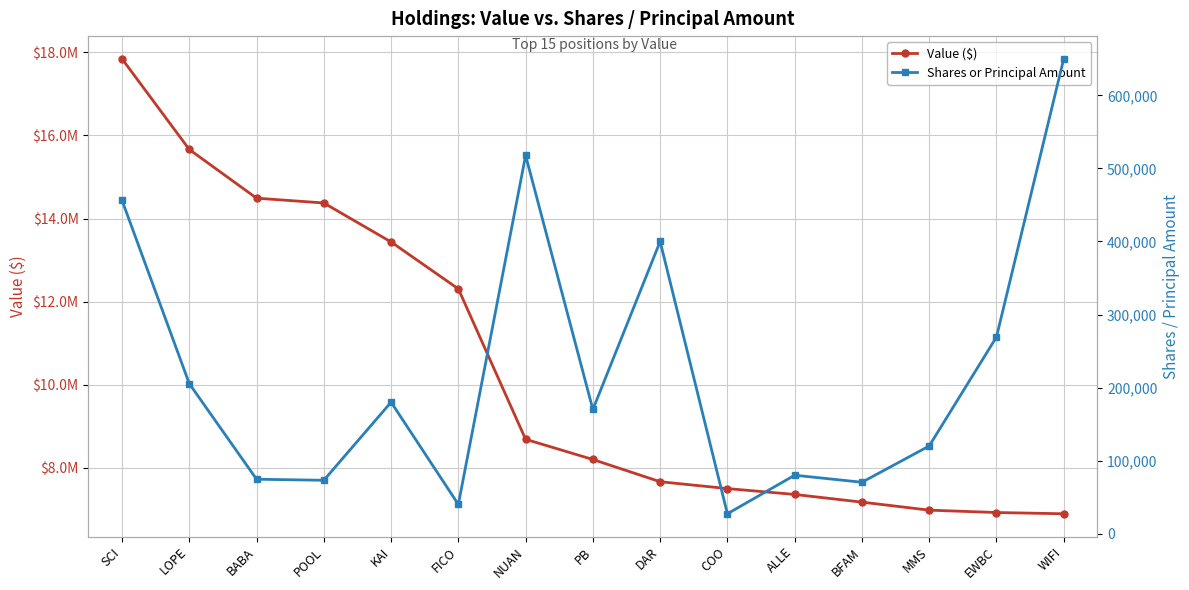

What is the total value across all series at EWBC?

7196129